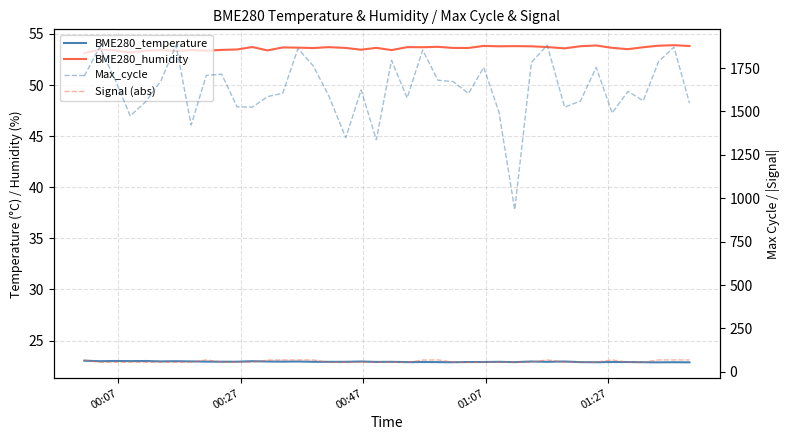

At which label is BME280_humidity closest to 53?

00:07